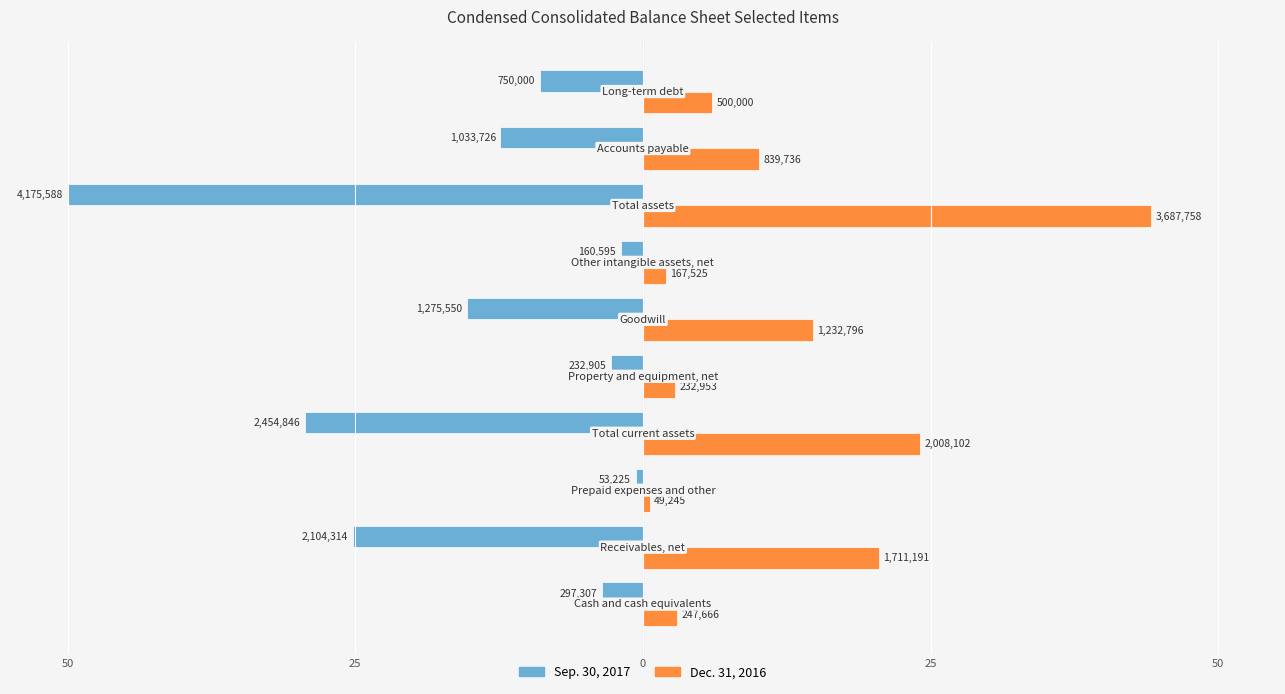

What are all the series names shown in the legend?

Sep. 30, 2017, Dec. 31, 2016